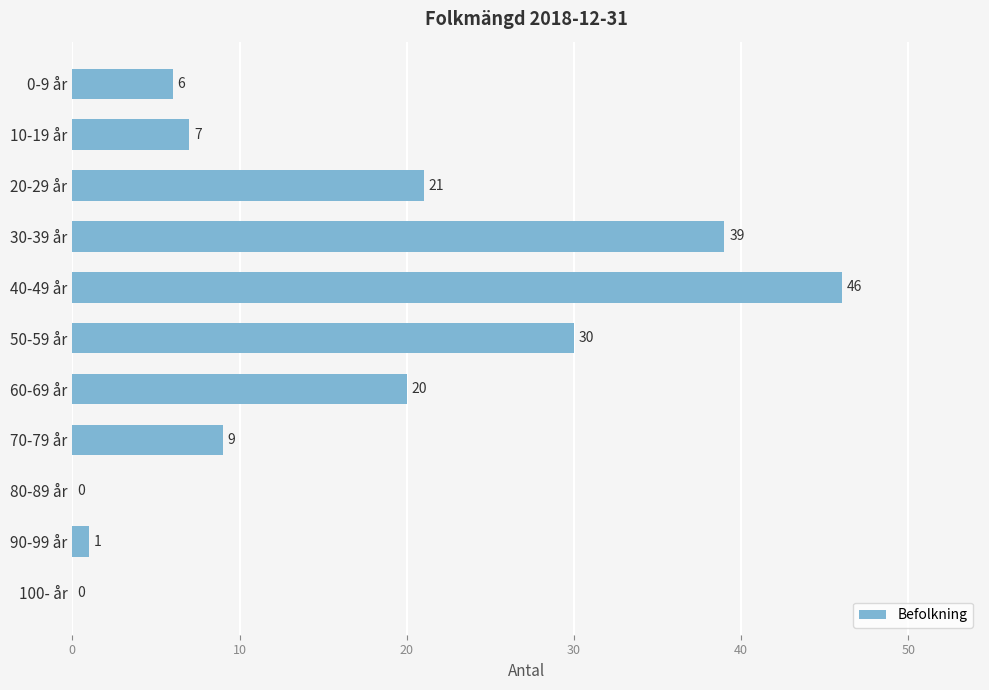

True or false: the data shows 30 at 50-59 år.

True